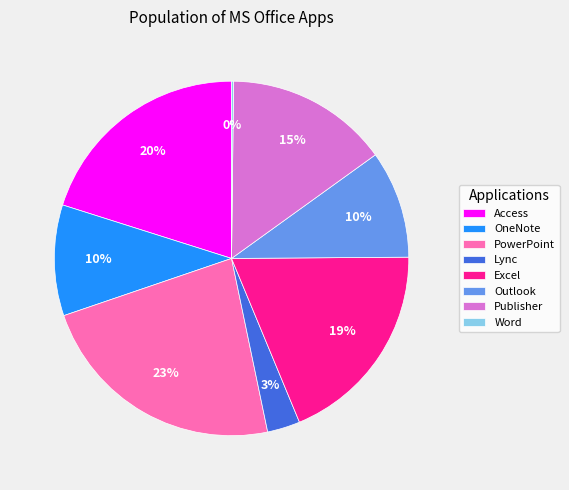

Does Outlook account for over 50% of the chart?

No